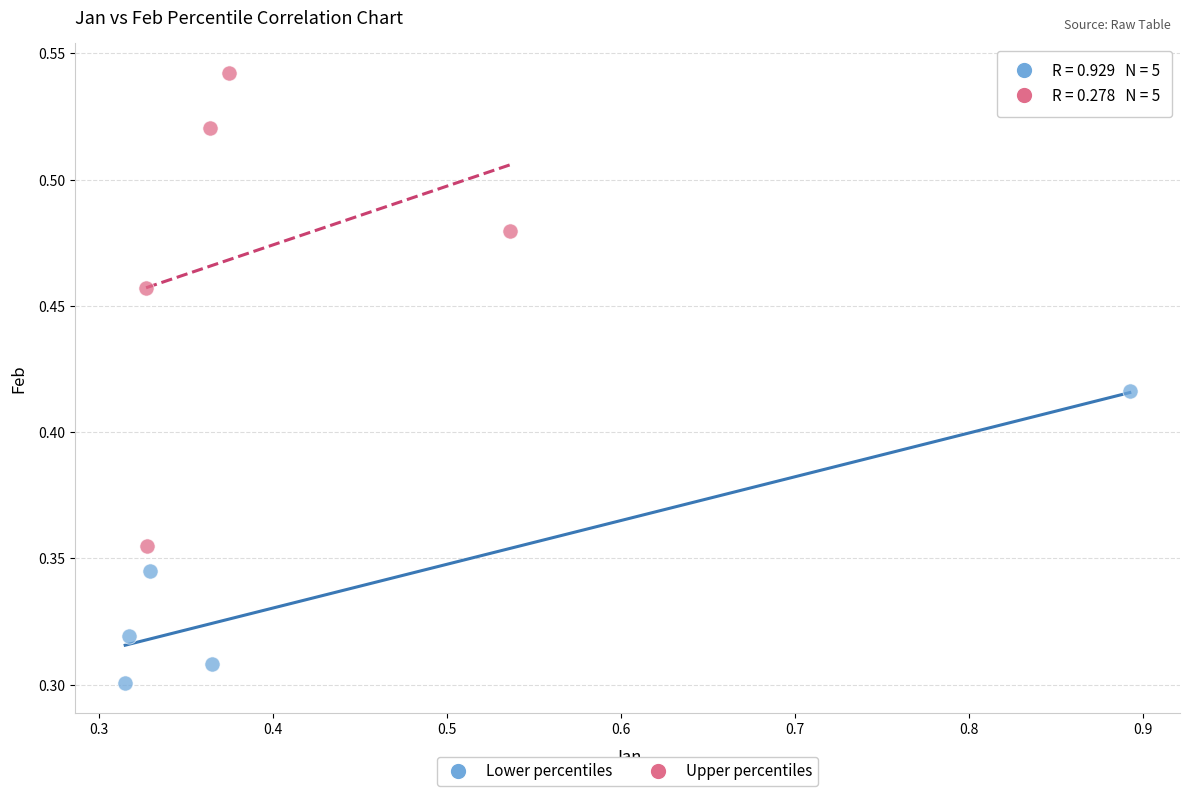

Which series has the largest Y range (max minus min)?

Upper percentiles